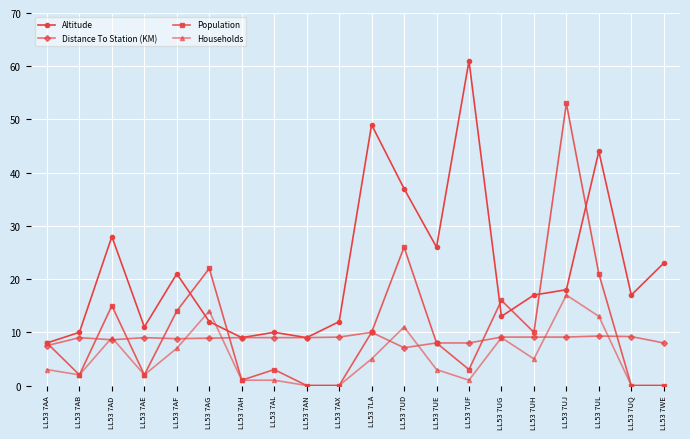

What is the label of the 4th point from the left?

LL53 7AE